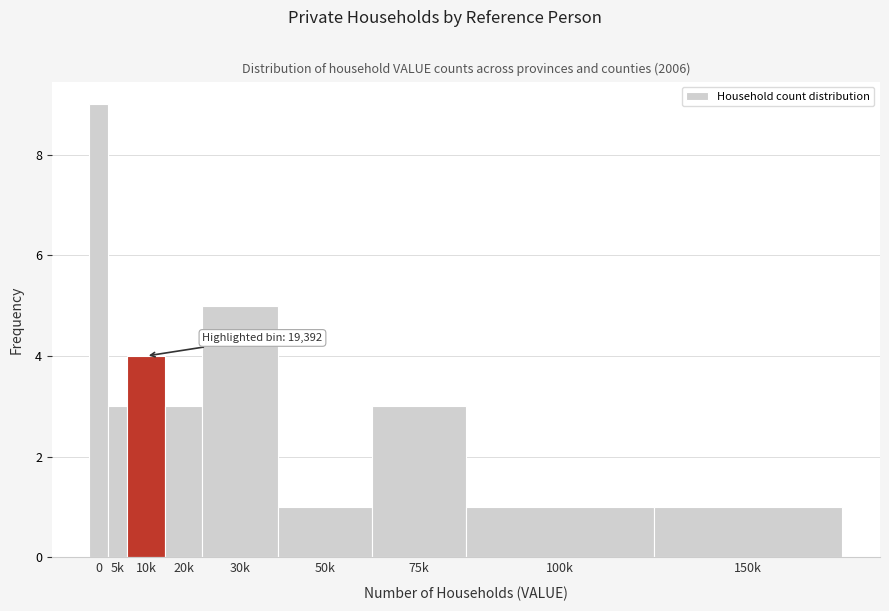

Reading left to right, list all the values displayed in this chart.

0=9	5k=3	10k=4	20k=3	30k=5	50k=1	75k=3	100k=1	150k=1